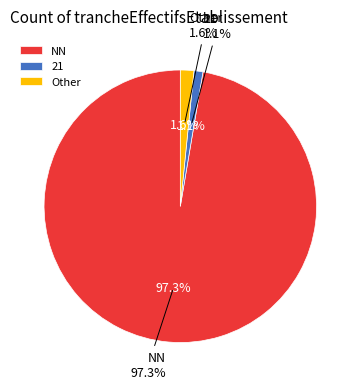

Does any single category account for the majority?

Yes